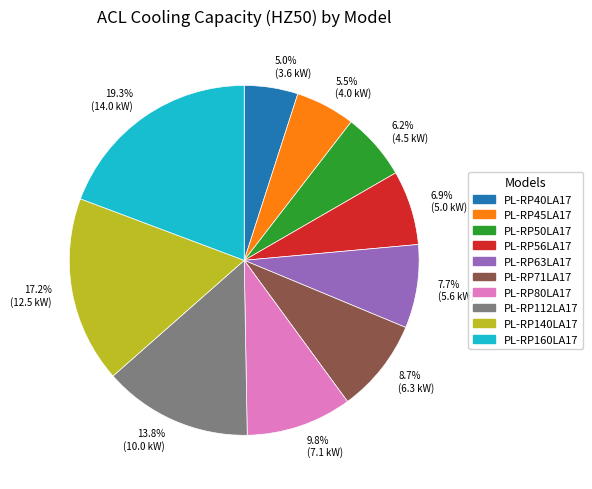

How many slices are in this pie chart?

10